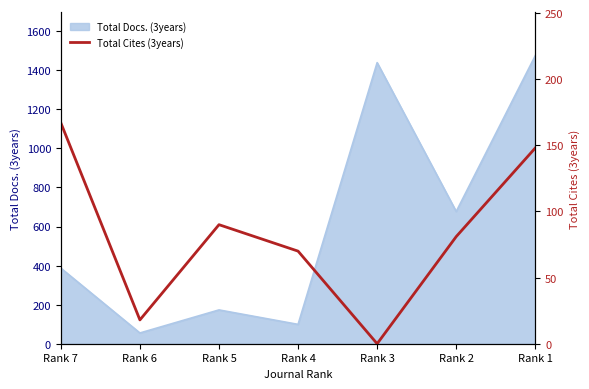

How many points are lower than both their immediate neighbors (excluding endpoints)?

2